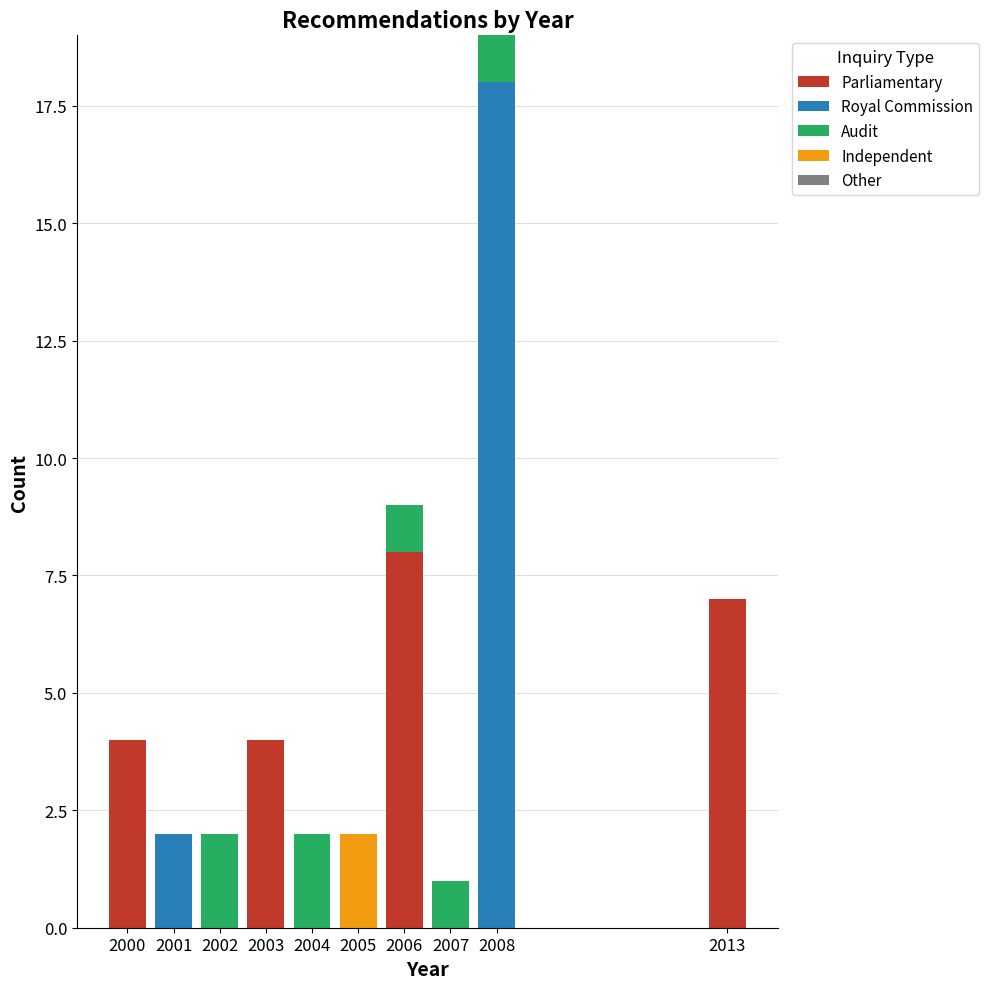

What is the sum of the Parliamentary values at 2013 and 2004?

7